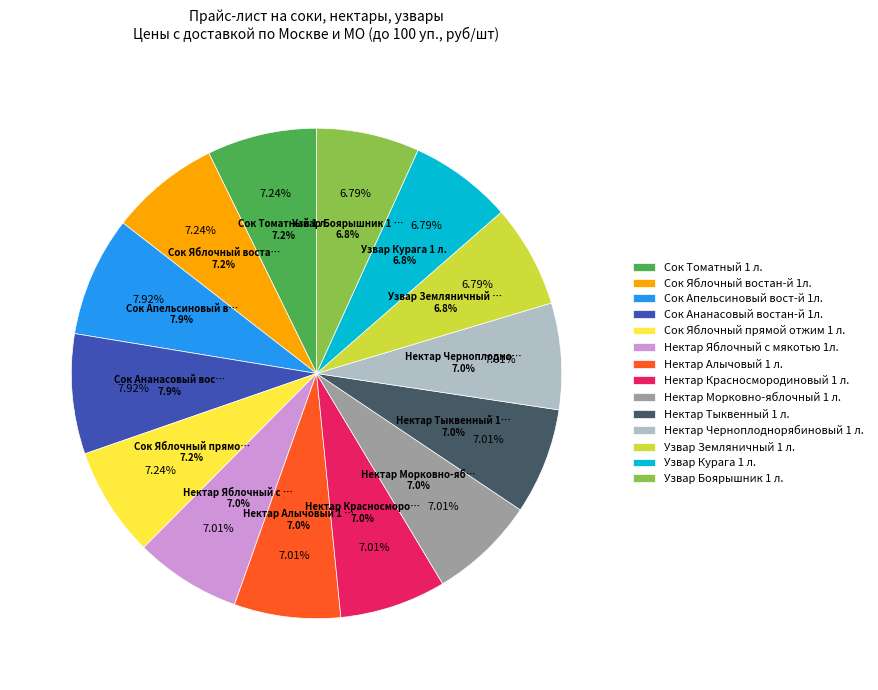

What is the total percentage of Сок Томатный 1 л. and Узвар Боярышник 1 л.?

14.0%